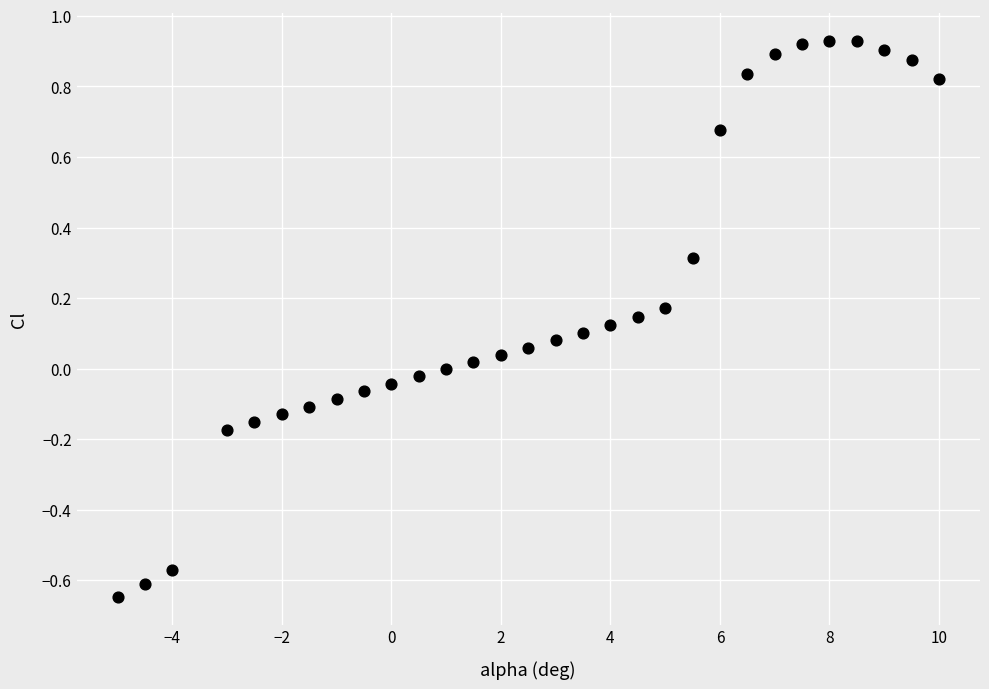

What is the range of X values (max minus min)?

15.0